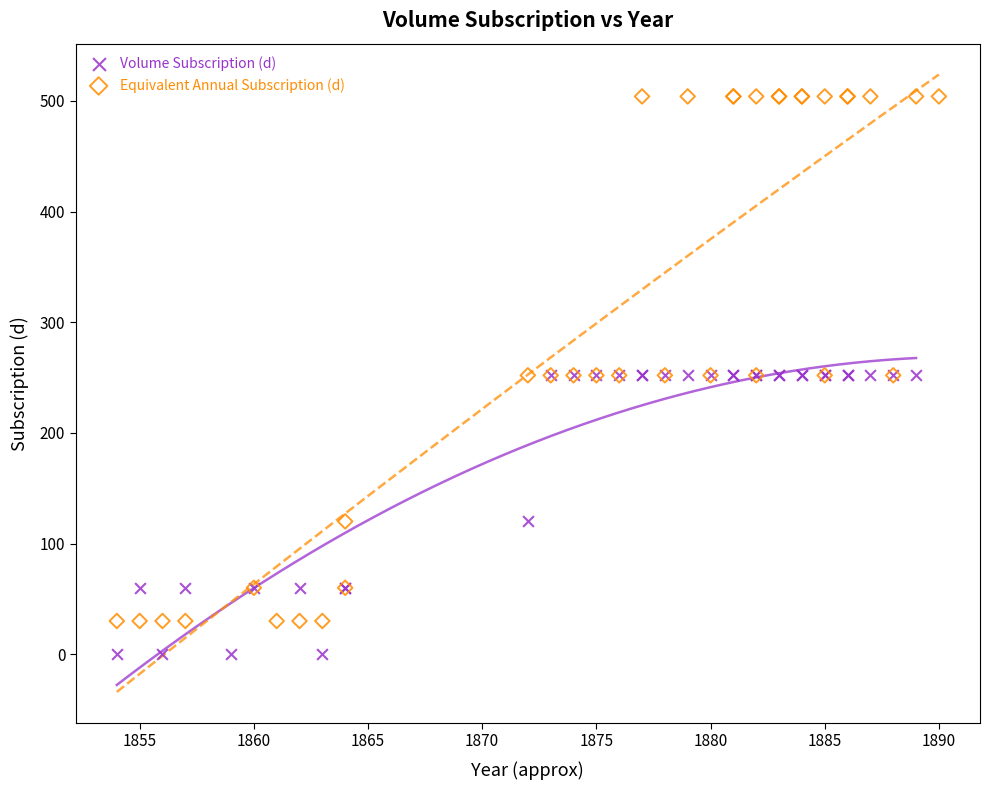

Which series has the widest spread of Y values?

Equivalent Annual Subscription (d)